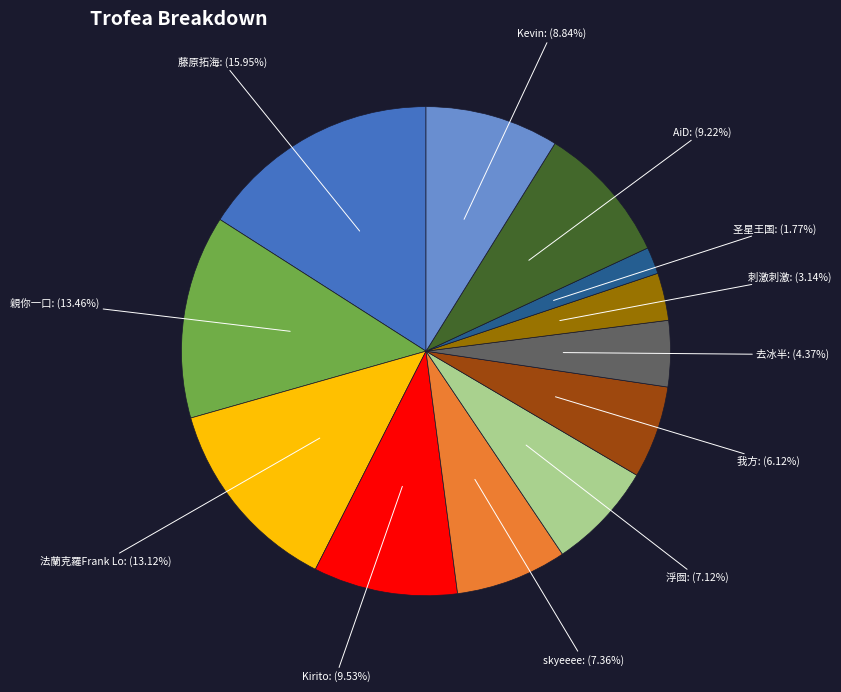

Does any single category account for the majority?

No